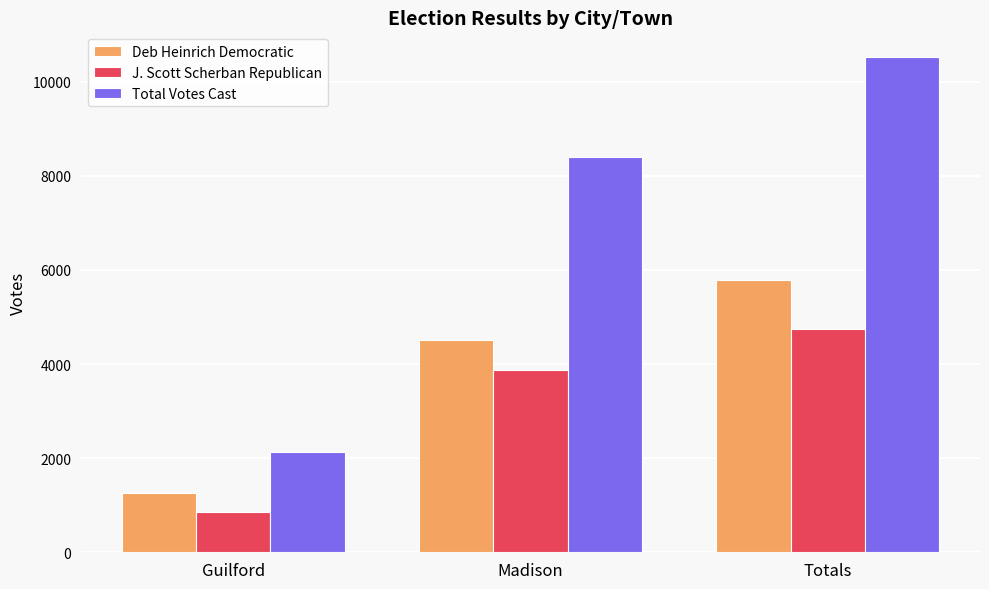

Is it true that Total Votes Cast equals 1054 at Guilford?

False